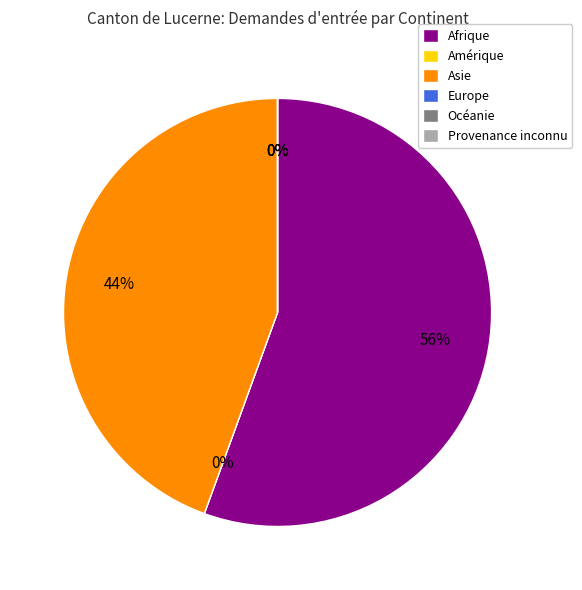

Which slice is the largest?

Afrique